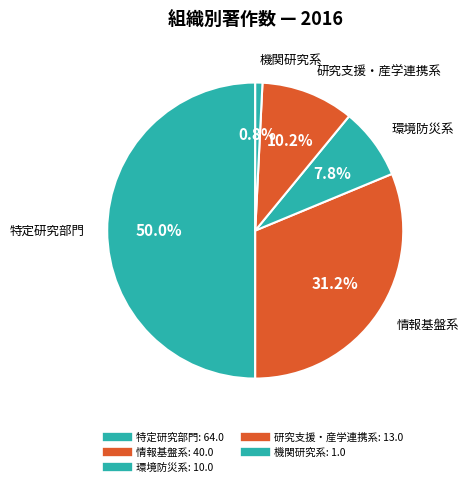

Rank the categories by value from highest to lowest.

特定研究部門, 情報基盤系, 研究支援・産学連携系, 環境防災系, 機関研究系